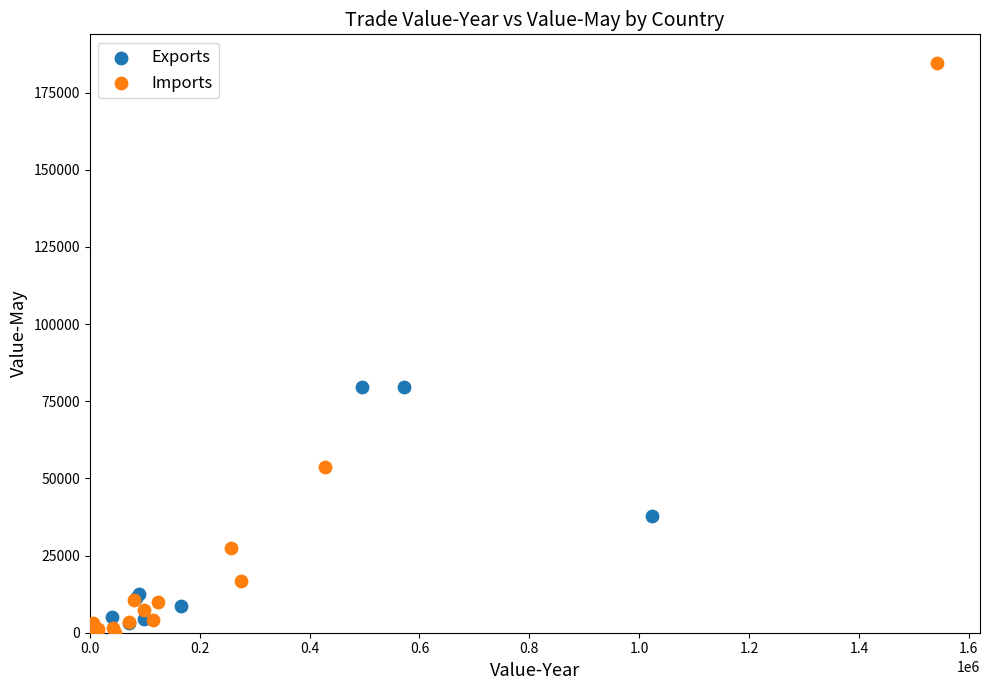

Which series reaches the maximum Y coordinate?

Imports